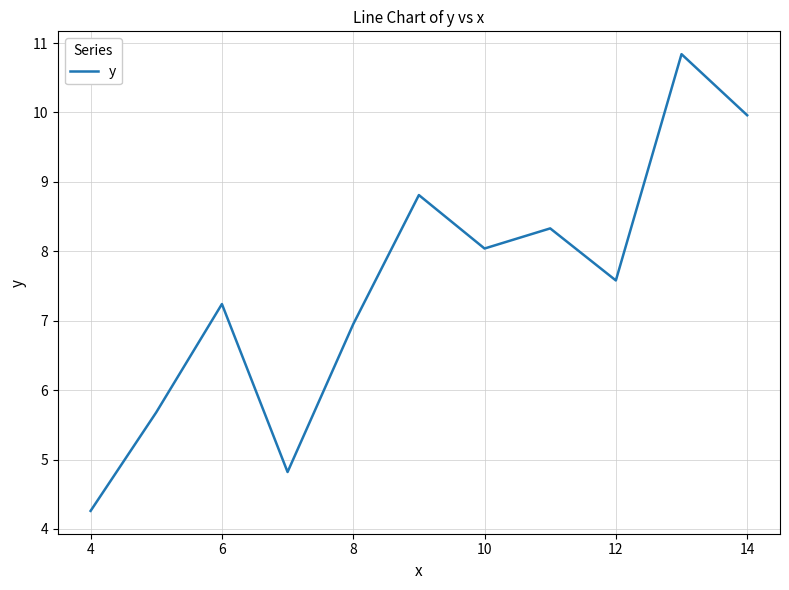

What is the difference between the maximum and minimum values?

6.6